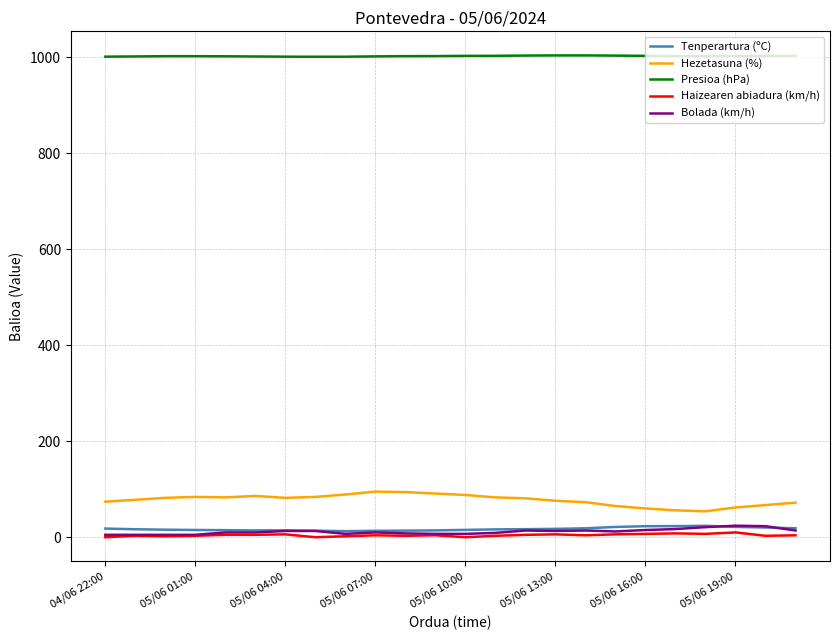

True or false: Presioa (hPa) and Tenperartura (ºC) intersect in this chart.

False